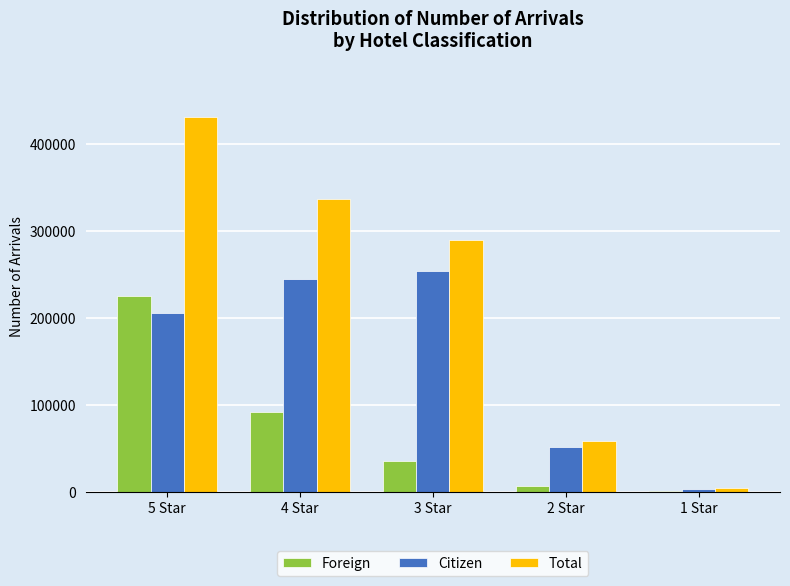

How many Total values are between 58469 and 336313?

3